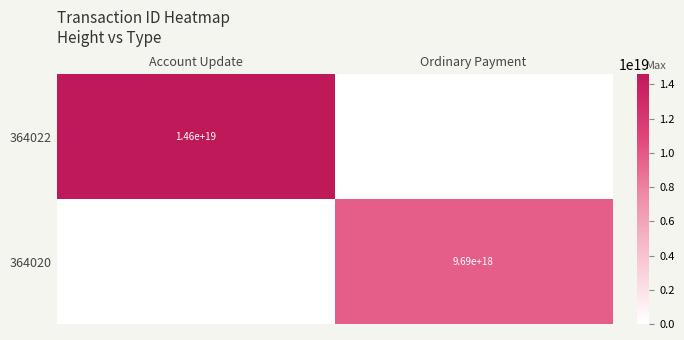

Is it true that 364022 equals 23184551391109177344 at Account Update?

False